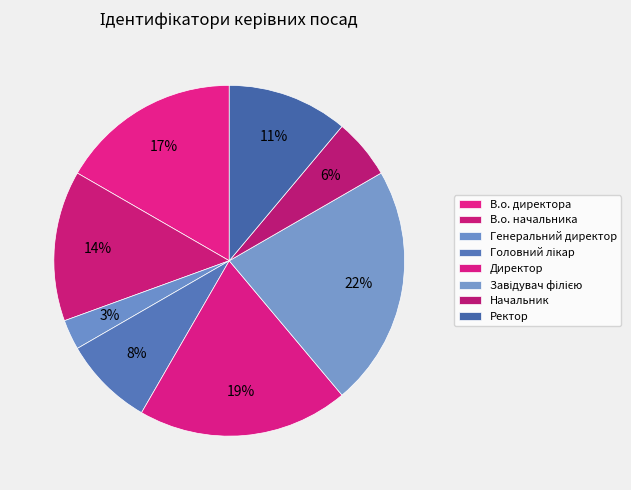

To the nearest percent, what is the average slice percentage?

12%